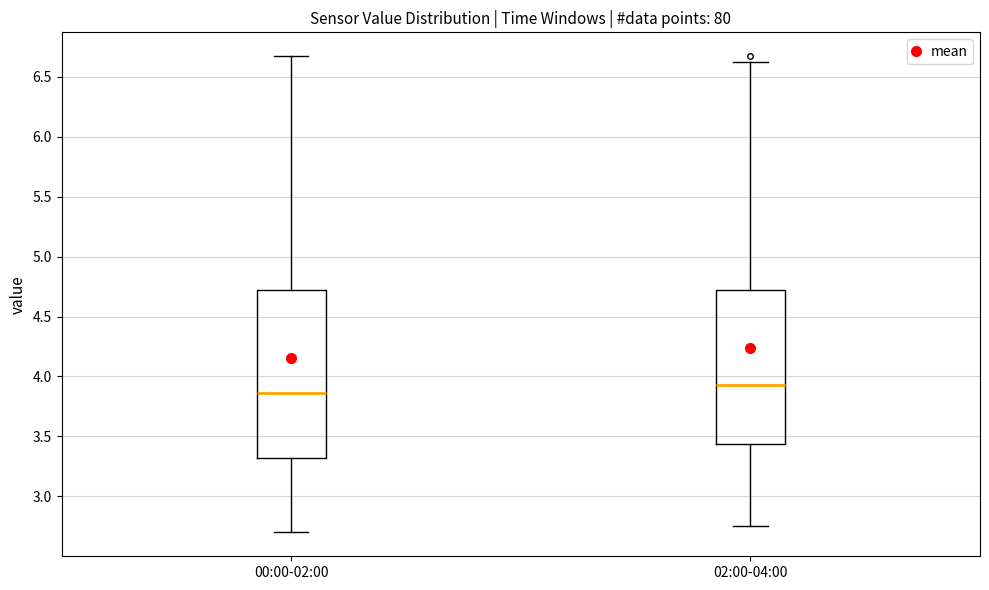

Reading left to right, transcribe this box plot: for each box, give where its median line is, the range the box spans, and where its two whiskers end, as read against the y-axis. The values are not printed on the chart, so give them approximately, as read against the axis.

00:00-02:00: median 3.85, box 3.30 to 4.70, whiskers 2.70 to 6.65
02:00-04:00: median 3.95, box 3.45 to 4.70, whiskers 2.75 to 6.60